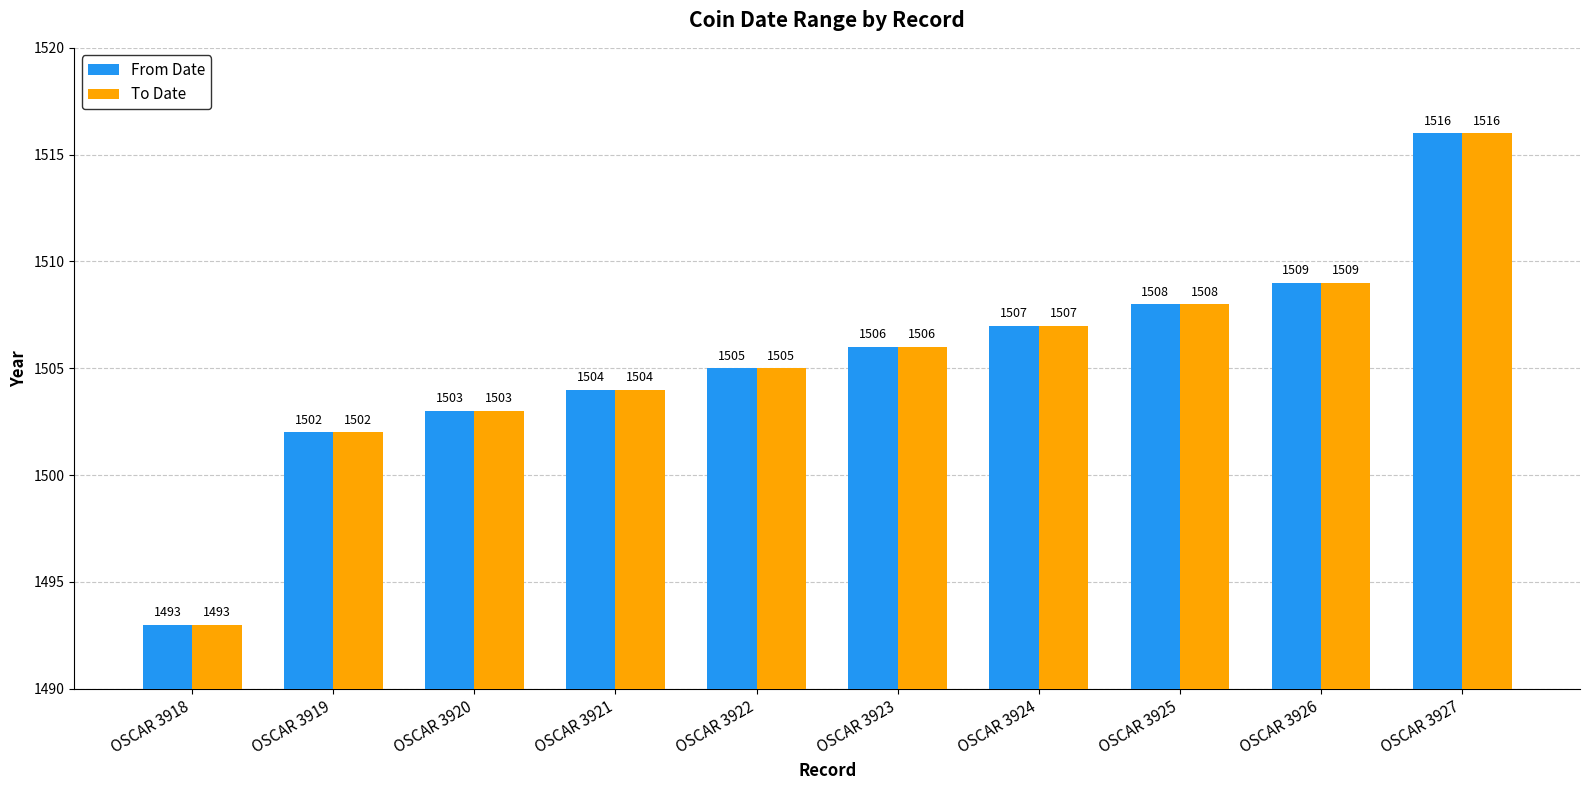

Rank the categories by From Date value from lowest to highest.

OSCAR 3918, OSCAR 3919, OSCAR 3920, OSCAR 3921, OSCAR 3922, OSCAR 3923, OSCAR 3924, OSCAR 3925, OSCAR 3926, OSCAR 3927